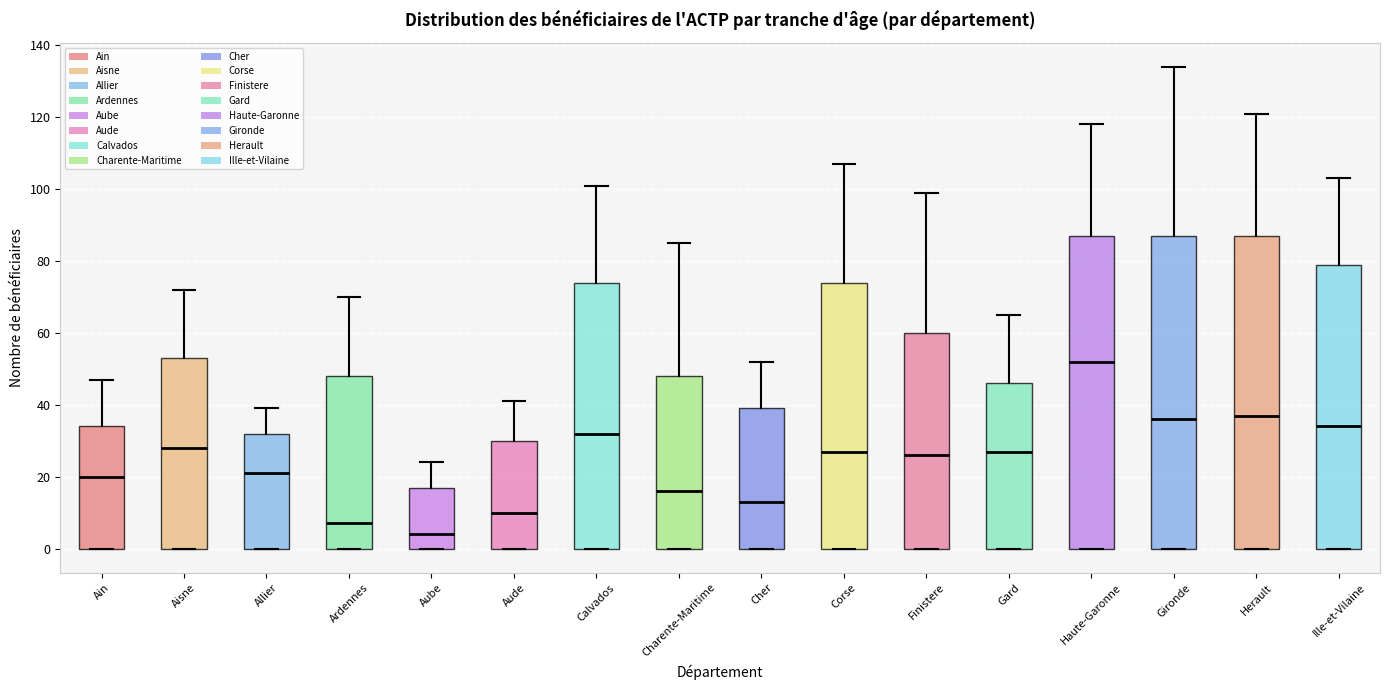

Where does the upper whisker of the box for Ille-et-Vilaine end on the y-axis? The values are not printed on the chart, so give them approximately, as read against the axis.

104